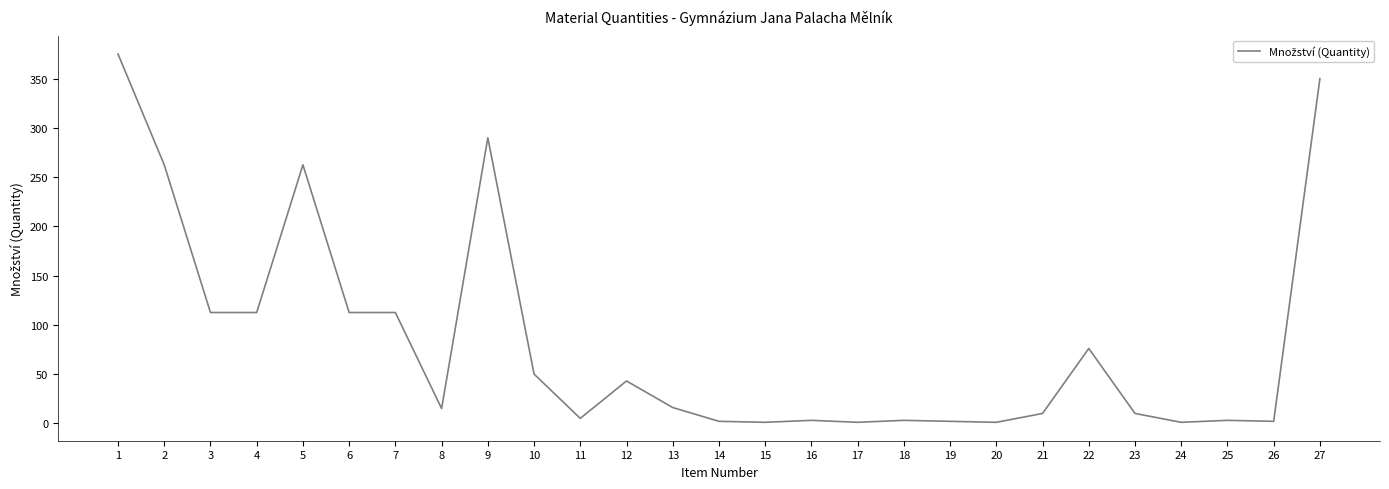

What is the change in value from 1 to 4?

-262.5